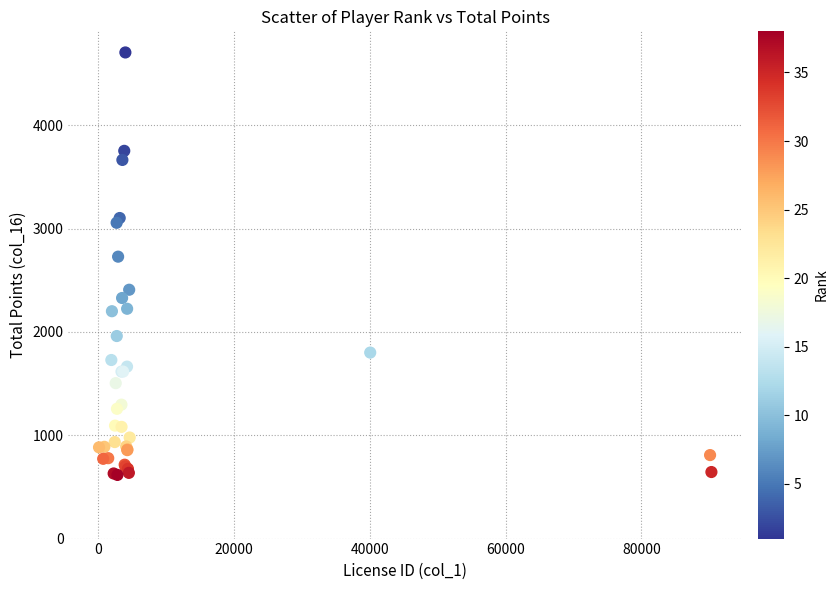

What Y value in the scatter plot is closest to 2660?

2728